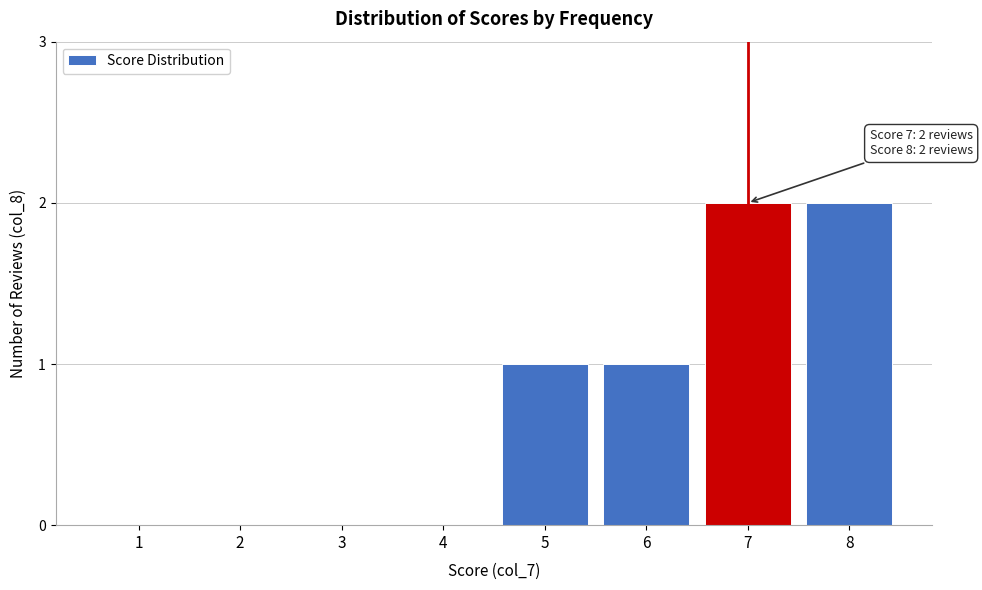

Reading left to right, transcribe all the data shown in this chart.

1=0	2=0	3=0	4=0	5=1	6=1	7=2	8=2